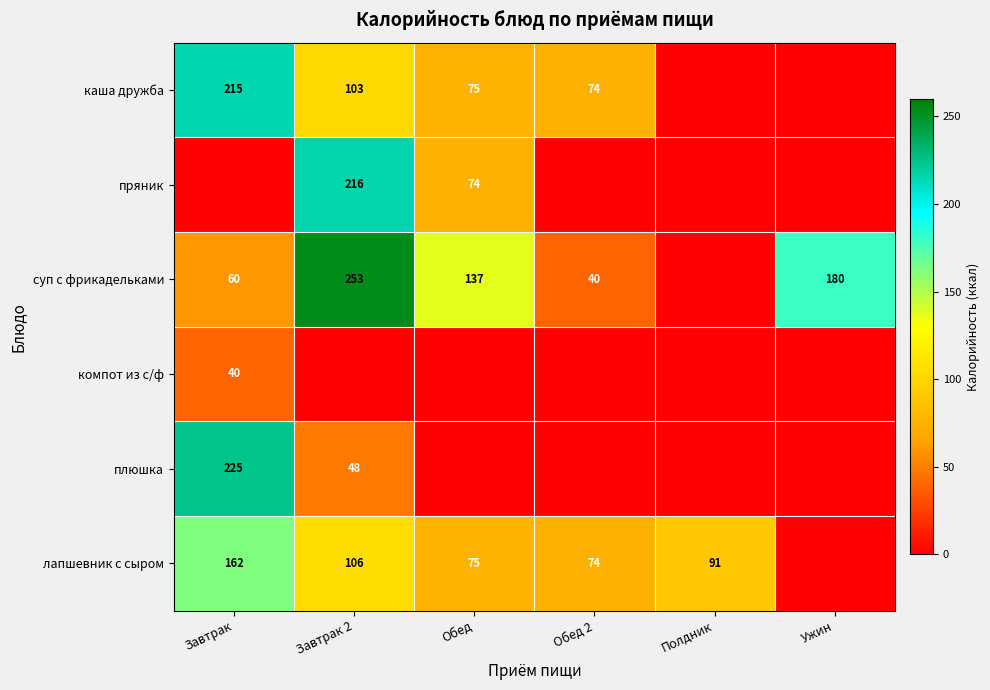

What is the difference between the лапшевник с сыром values at Обед 2 and Завтрак 2?

32